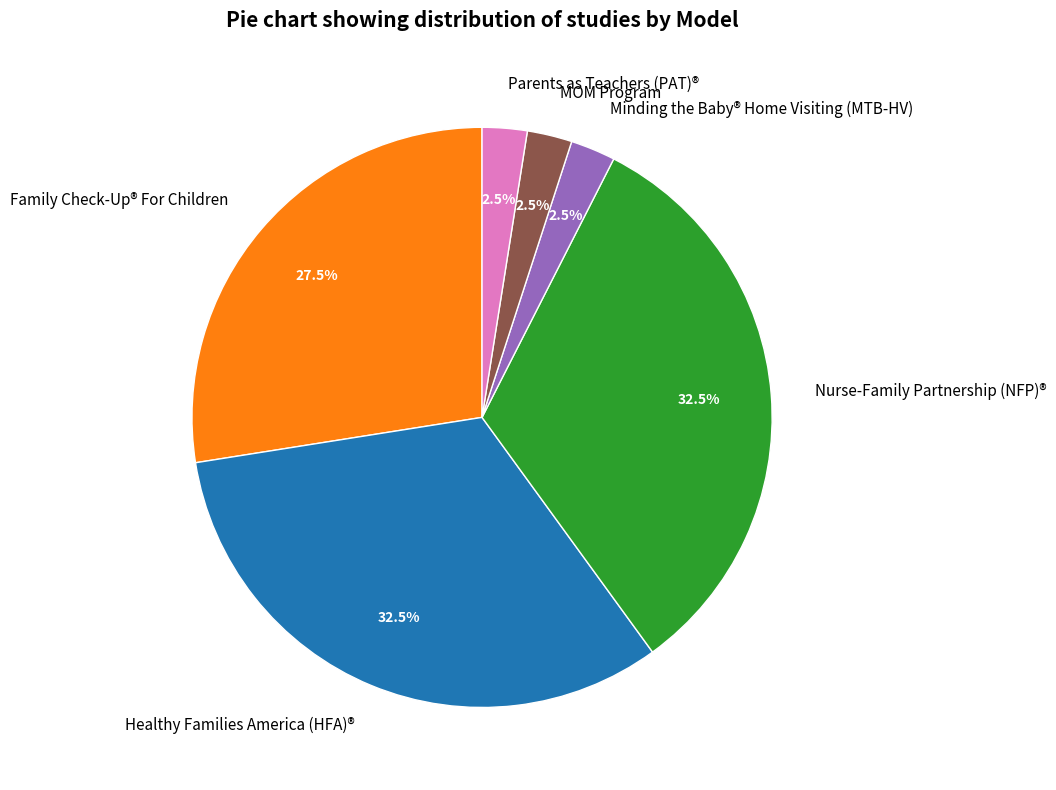

What is the ratio of the value at Parents as Teachers (PAT)® to the value at MOM Program?

1.0